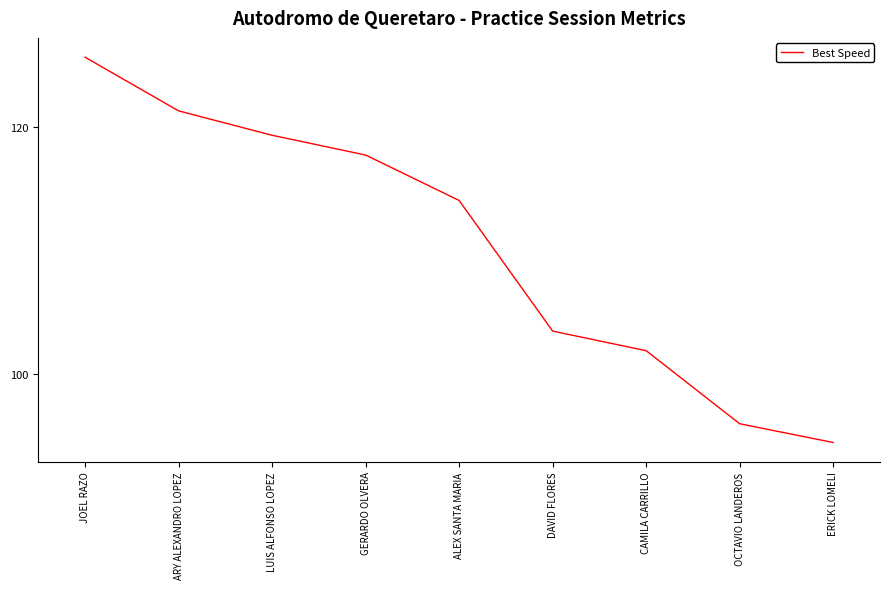

True or false: the data shows 158.1 at ERICK LOMELI.

False